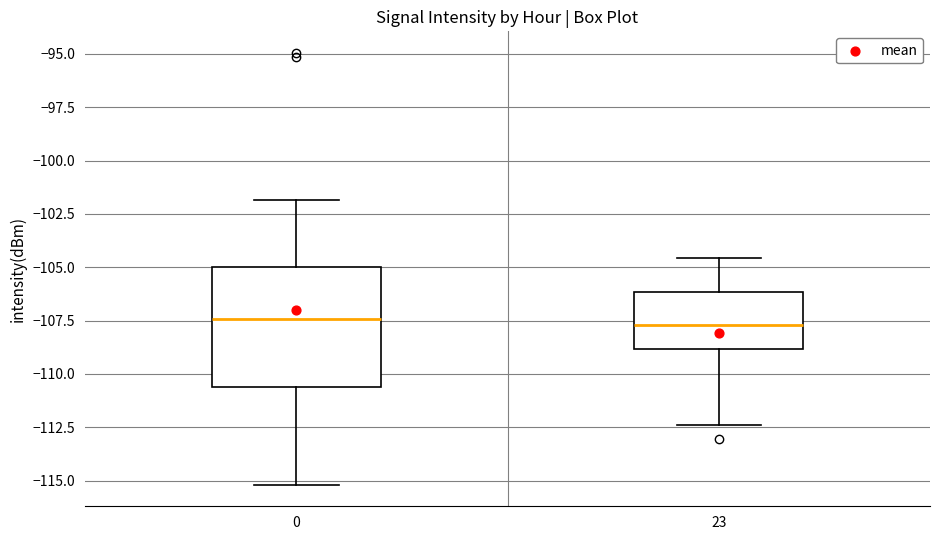

Reading left to right, transcribe this box plot: for each box, give where its median line is, the range the box spans, and where its two whiskers end, as read against the y-axis. The values are not printed on the chart, so give them approximately, as read against the axis.

0: median -107.5, box -110.5 to -105.0, whiskers -115.0 to -102.0
23: median -107.5, box -109.0 to -106.0, whiskers -112.5 to -104.5